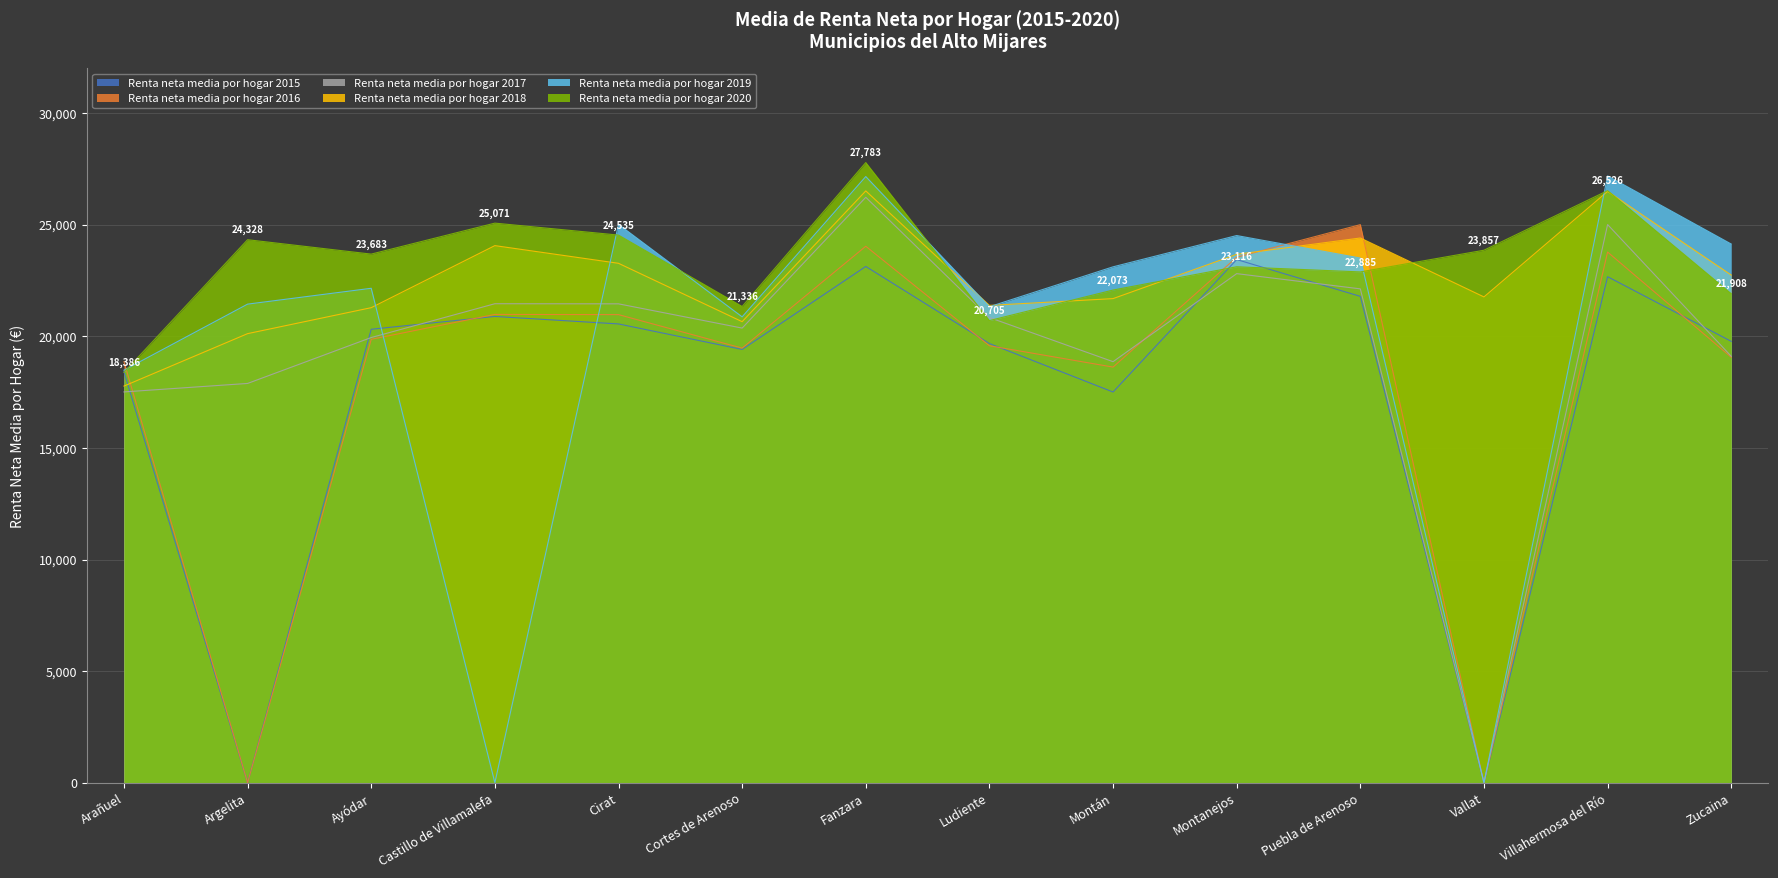

Which series changed the most between Fanzara and Puebla de Arenoso?

Renta neta media por hogar 2020